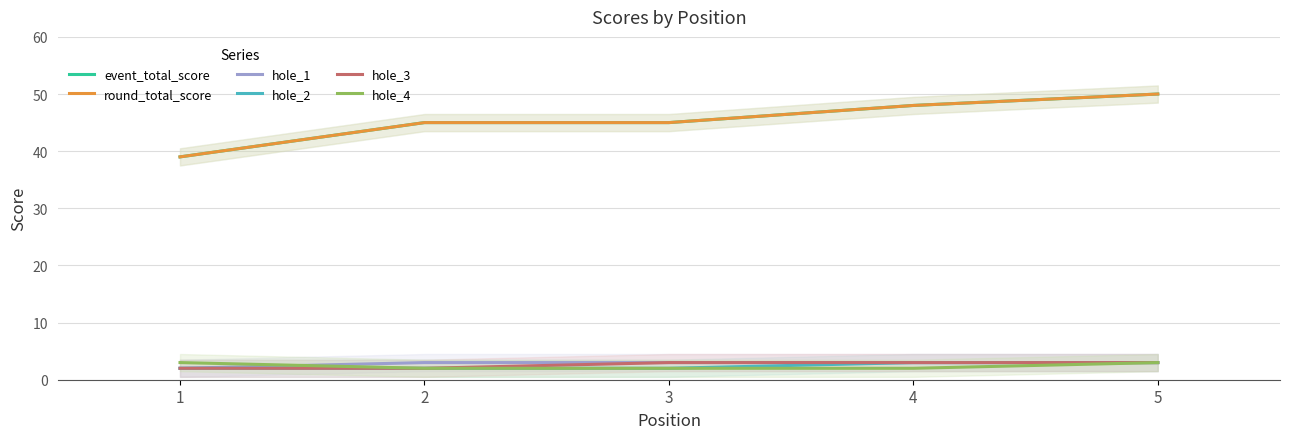

Which category has the lowest value in the hole_4 series?

2